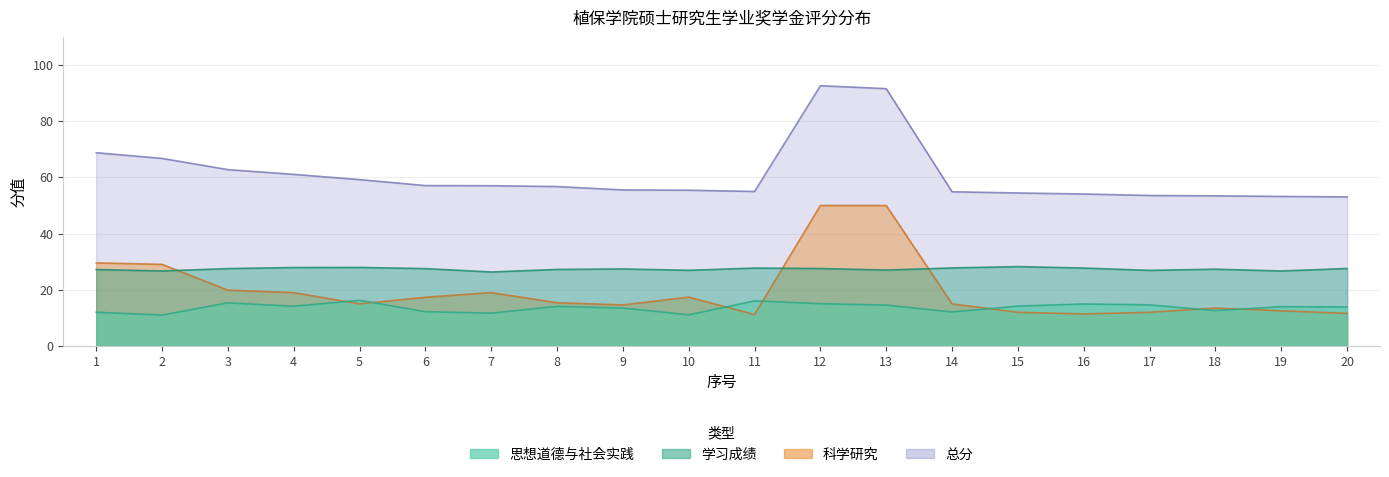

The 思想道德与社会实践 series shows 13.5 at 9. True or false?

True